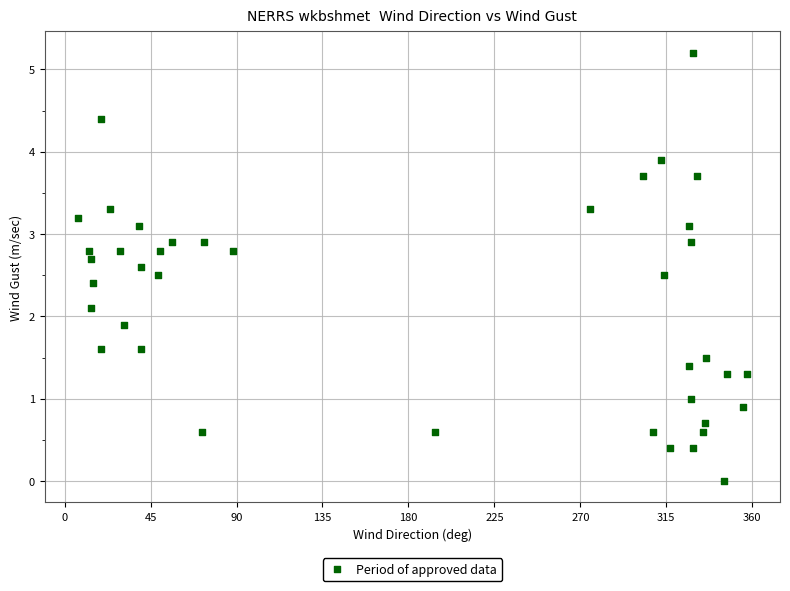

What is the range of X values (max minus min)?

350.0